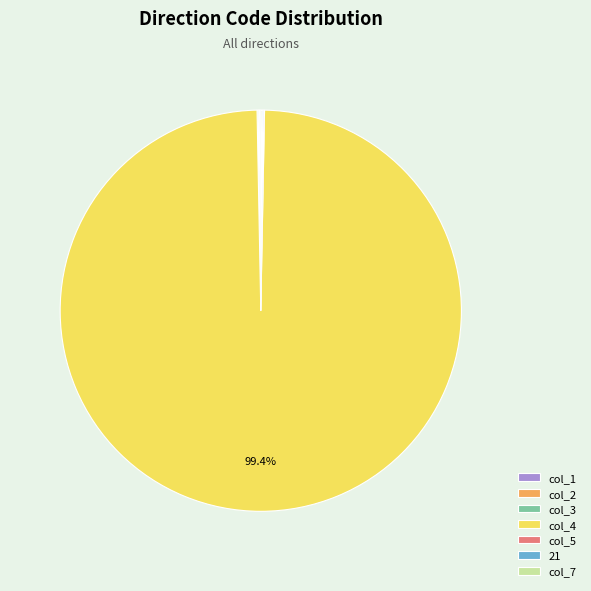

Is there any slice that represents more than half of the pie?

Yes